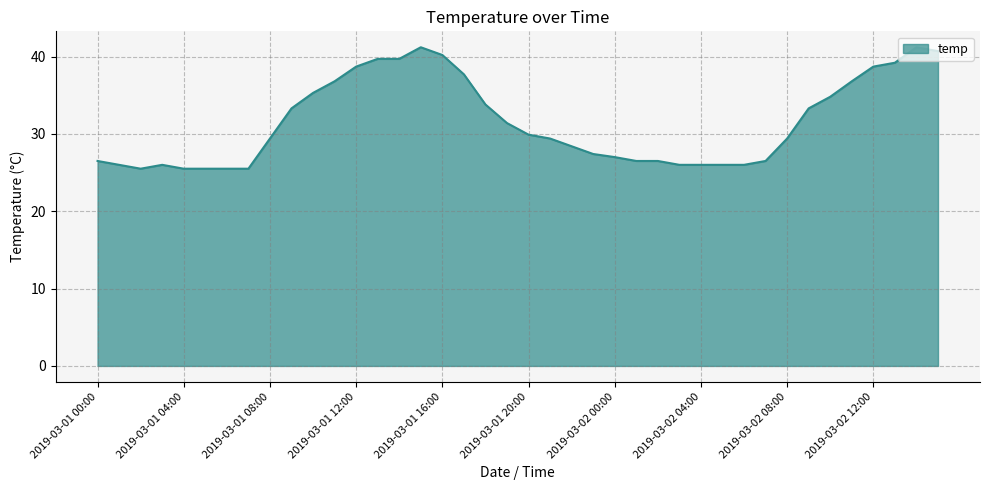

Does the chart display data point markers on the line(s)?

No